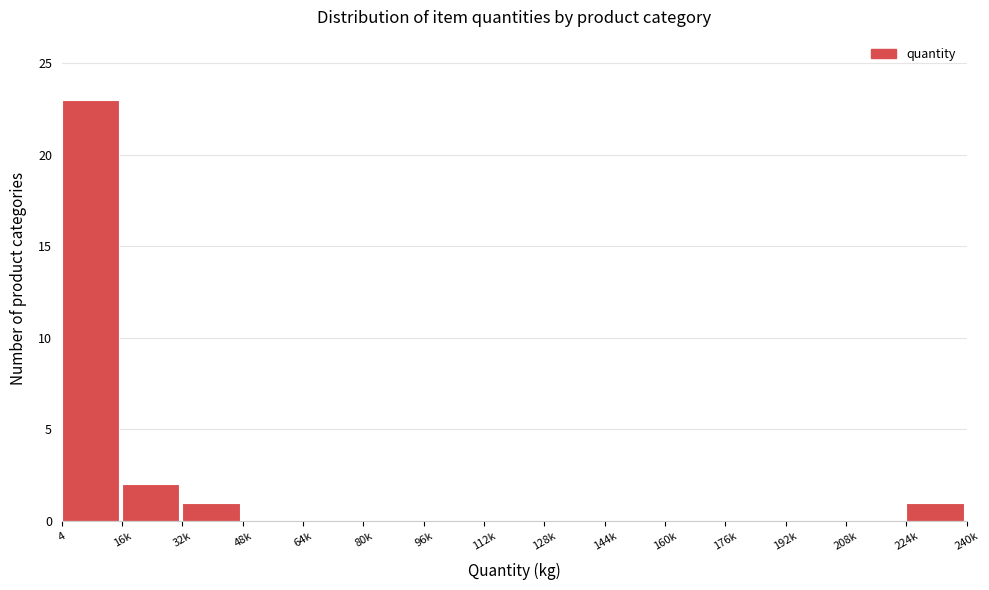

Reading left to right, extract all data points from this chart.

4=23	16k=2	32k=1	48k=0	64k=0	80k=0	96k=0	112k=0	128k=0	144k=0	160k=0	176k=0	192k=0	208k=0	224k=1